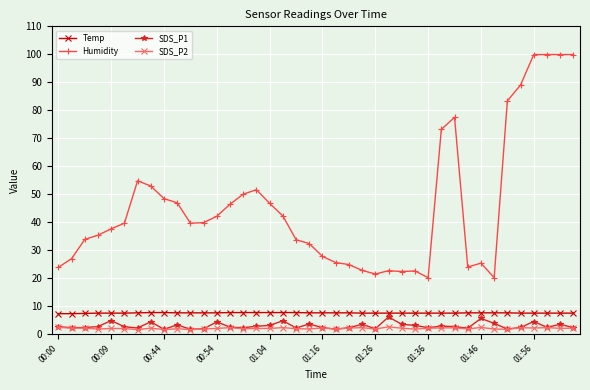

How many categories are shown in the chart?

40